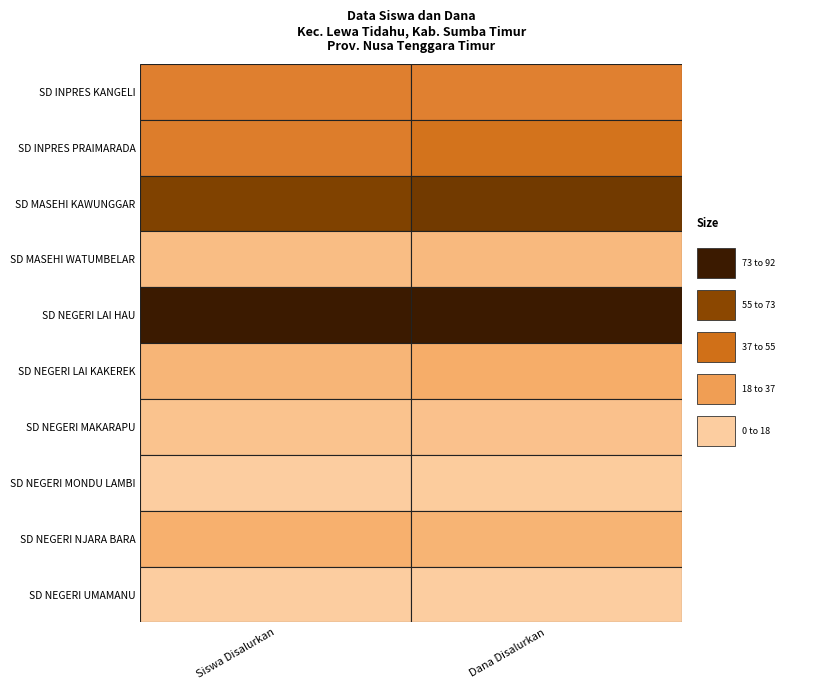

Which series has the largest range (max minus min)?

SD NEGERI LAI HAU